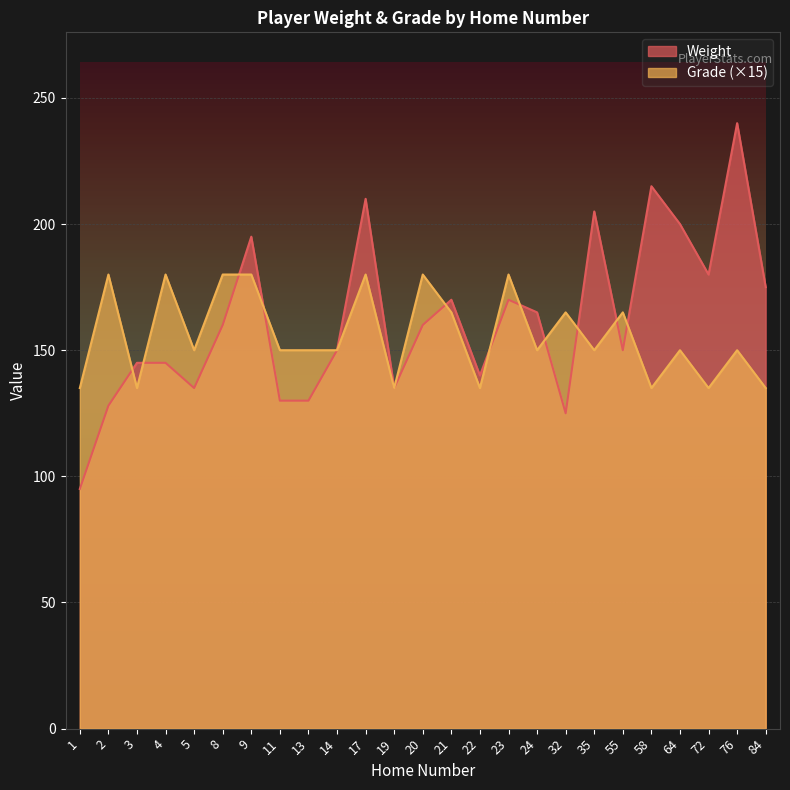

What is the total value across all series at 3?

280